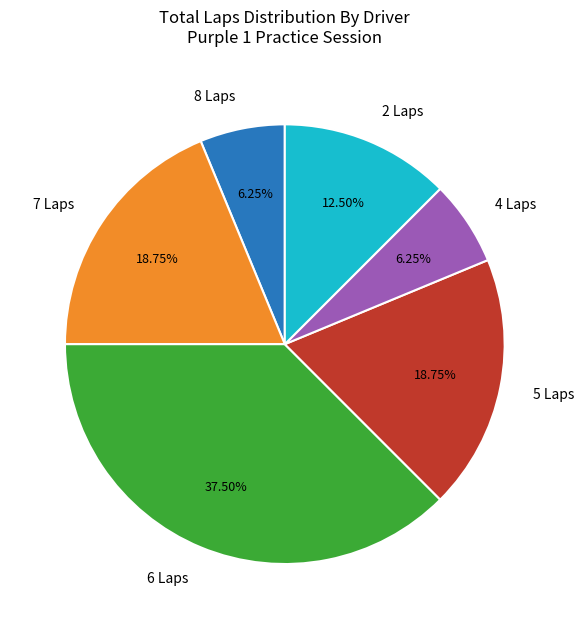

Between 7 Laps and 6 Laps, which is larger?

6 Laps